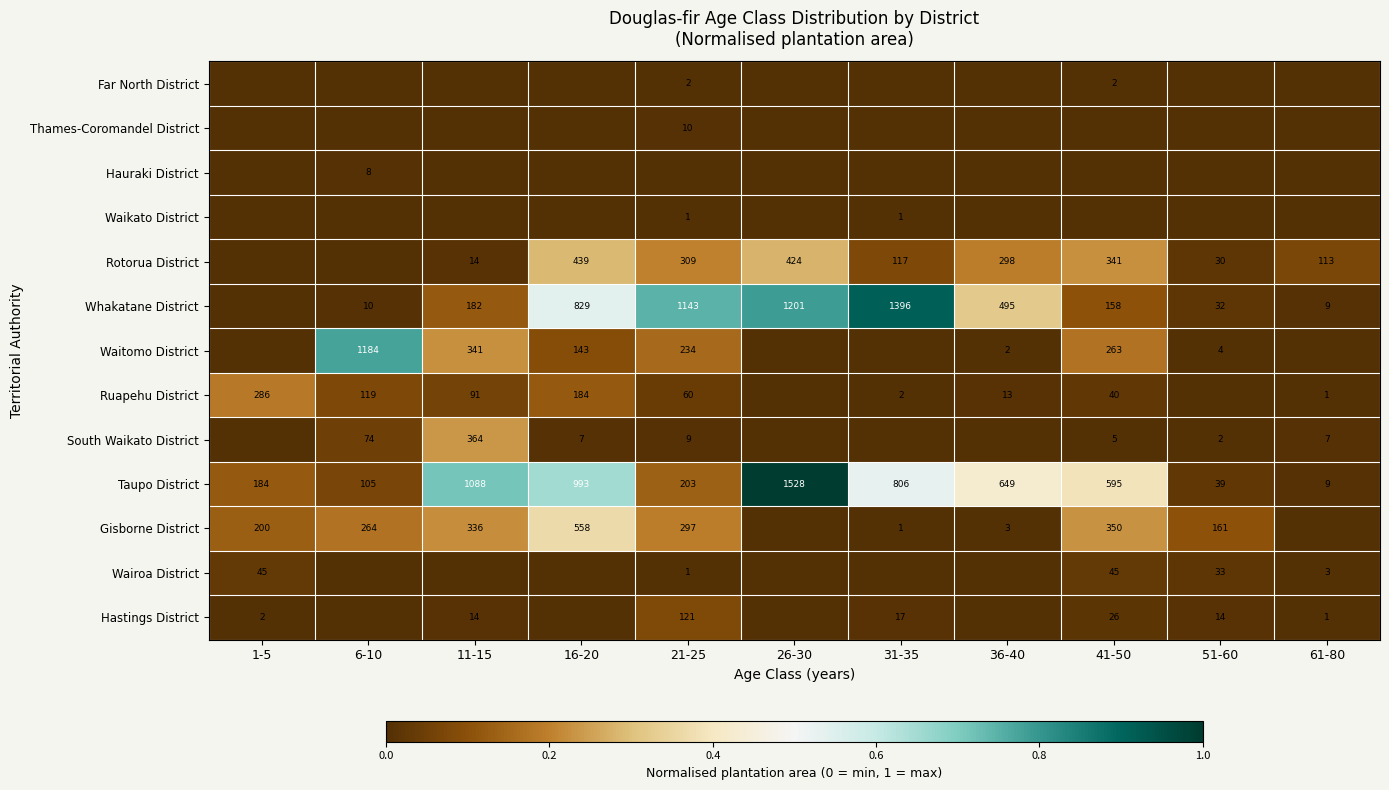

The Ruapehu District series shows 19 at 21-25. True or false?

False